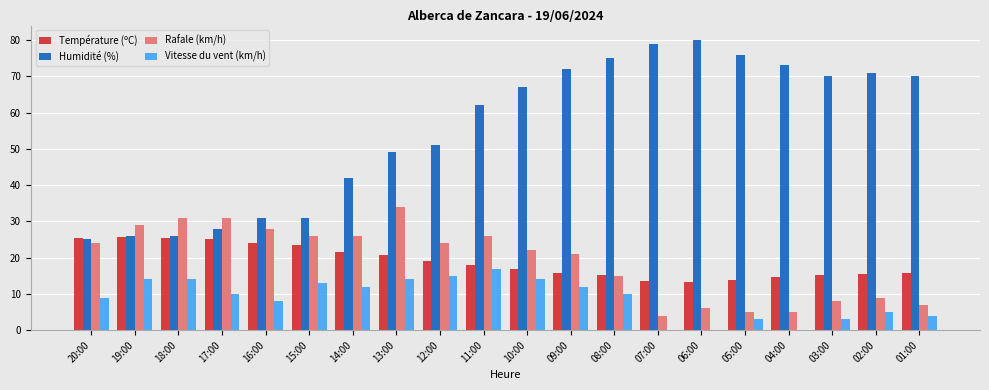

The value of Température (ºC) at 01:00 is 15.8. True or false?

True